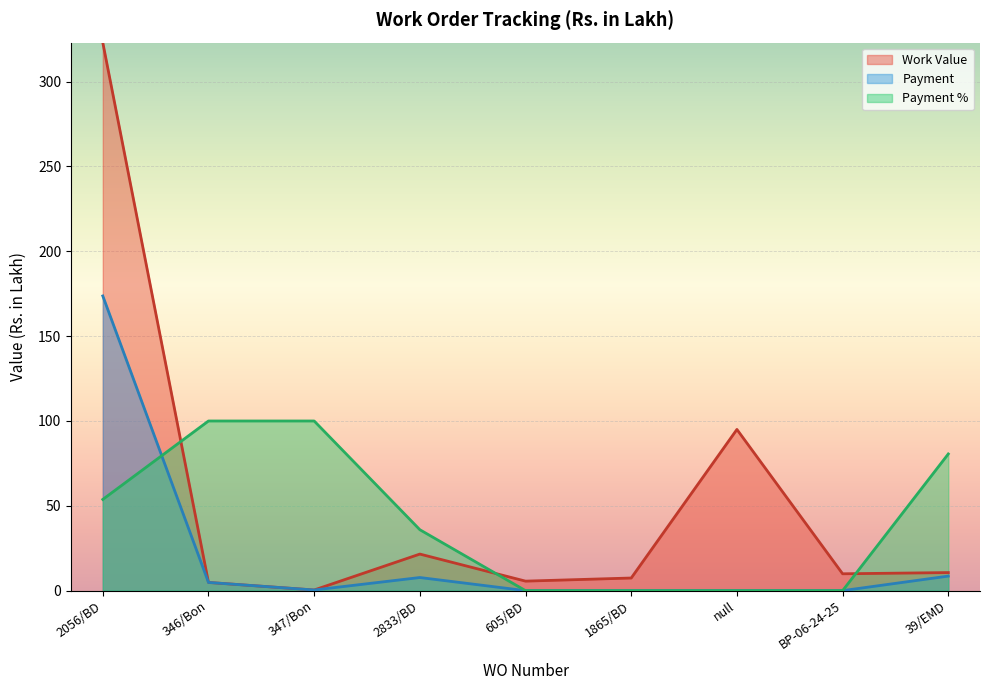

How many lines are shown in the chart?

3